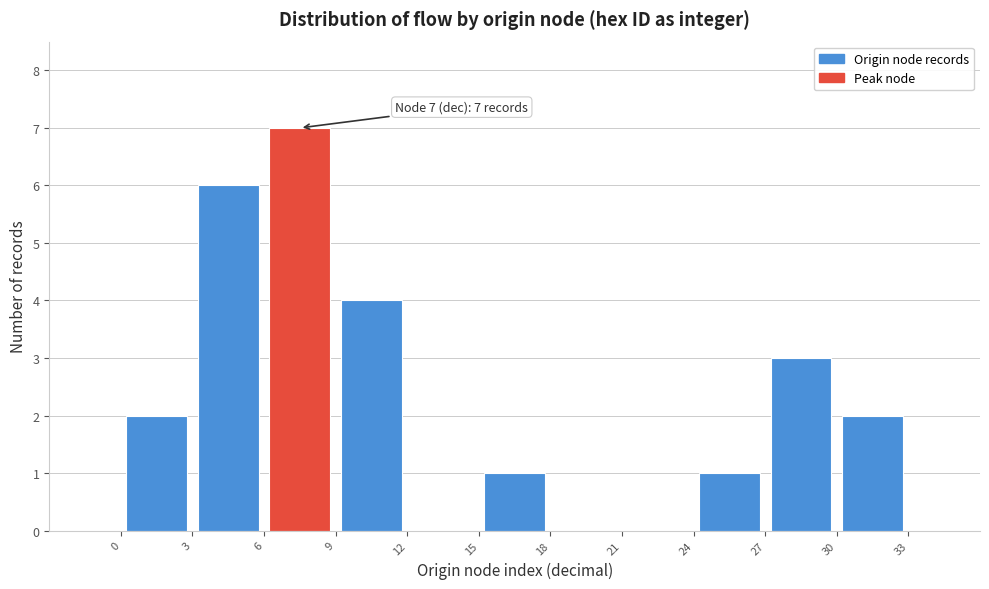

Over which range of the x-axis is the bar tallest?

6 to 9